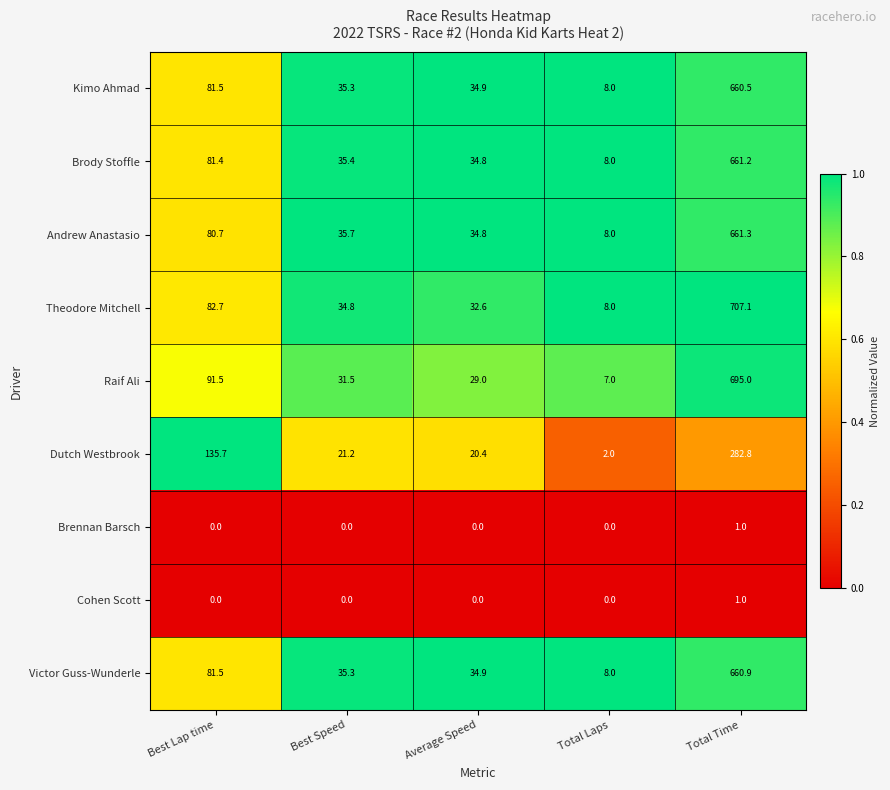

Which series changed the most between Best Lap time and Total Time?

Theodore Mitchell